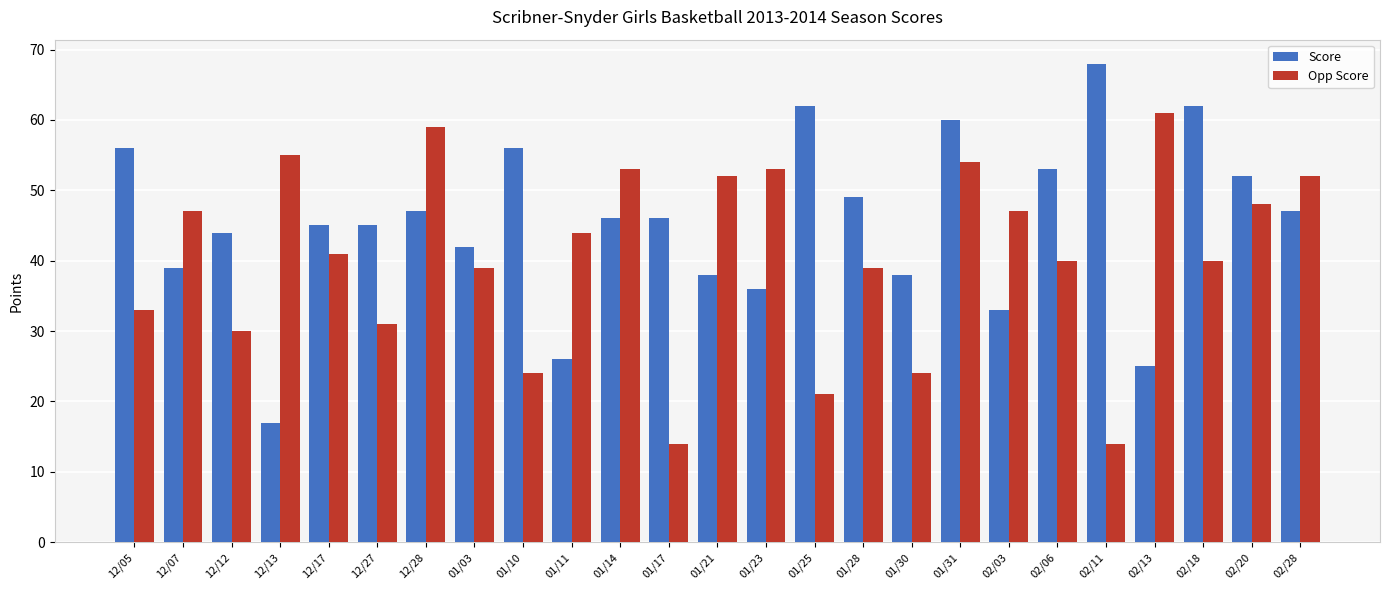

Between 12/07 and 12/28, which series saw the biggest shift?

Opp Score